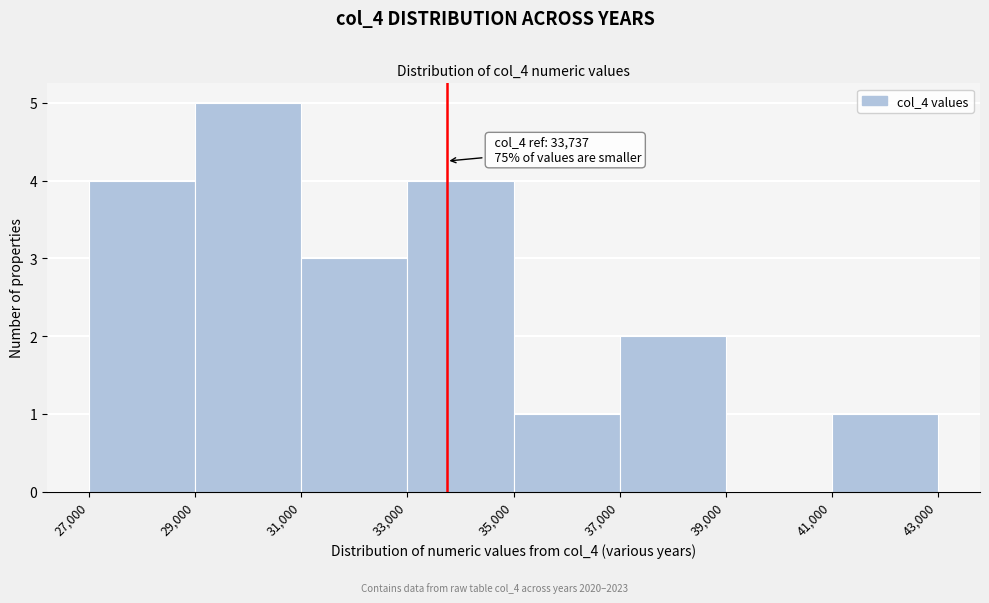

Which range on the x-axis has the tallest bar?

29,000 to 31,000